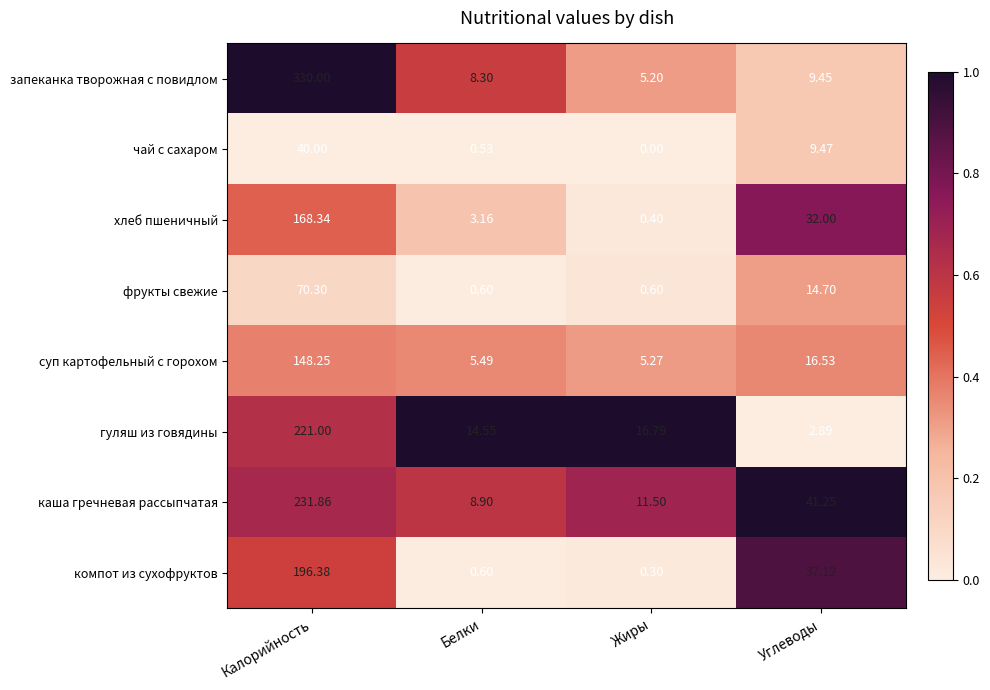

List the series in order of their peak value, highest first.

запеканка творожная с повидлом, каша гречневая рассыпчатая, гуляш из говядины, компот из сухофруктов, хлеб пшеничный, суп картофельный с горохом, фрукты свежие, чай с сахаром